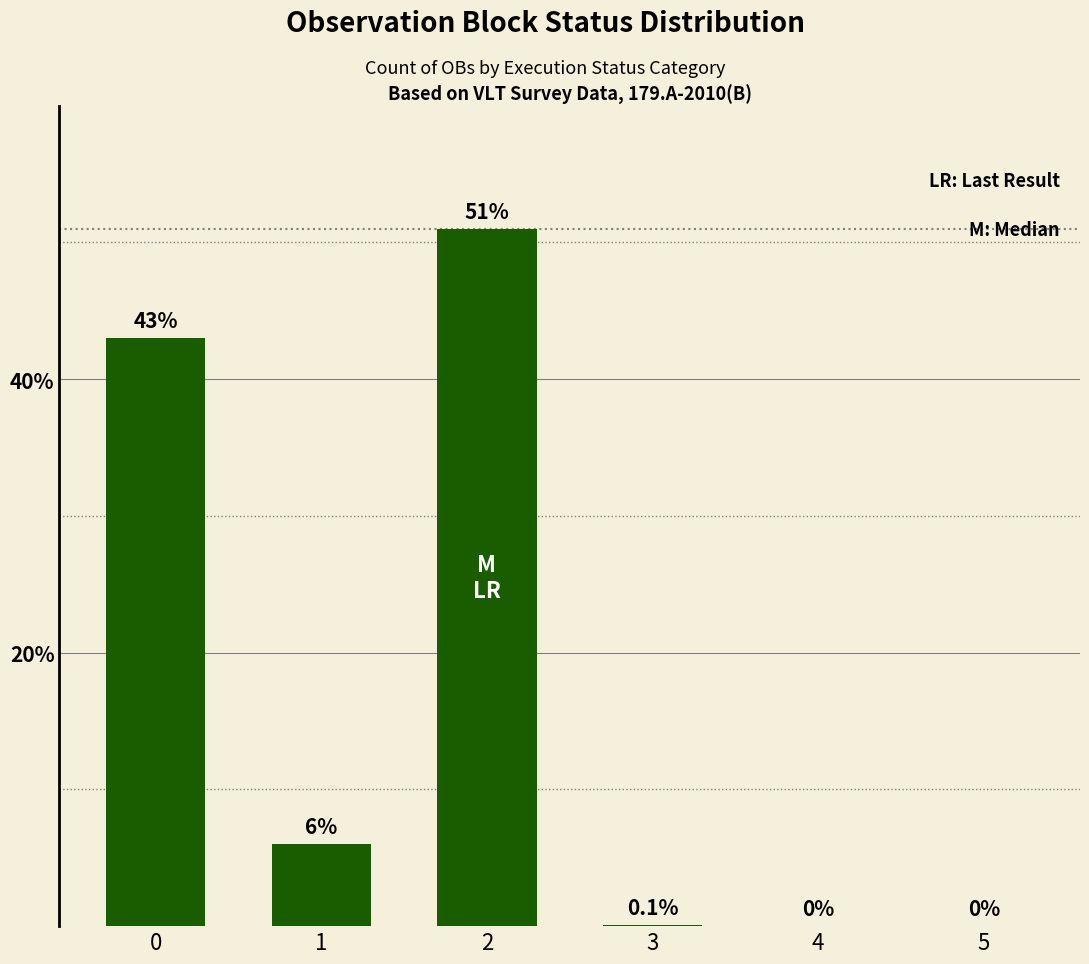

Read the value at 1.

6.0